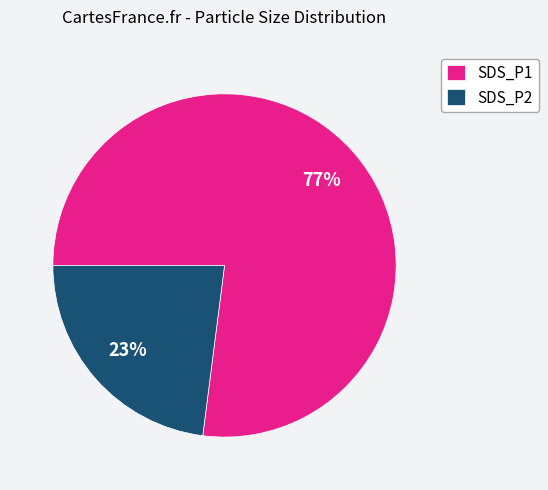

Which category accounts for the majority?

SDS_P1